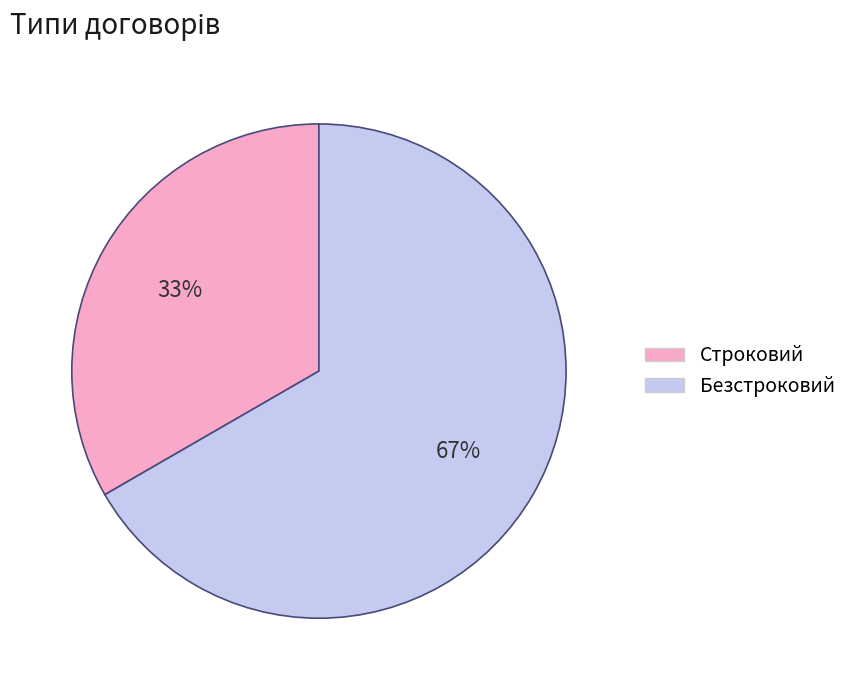

How many slices are in this pie chart?

2